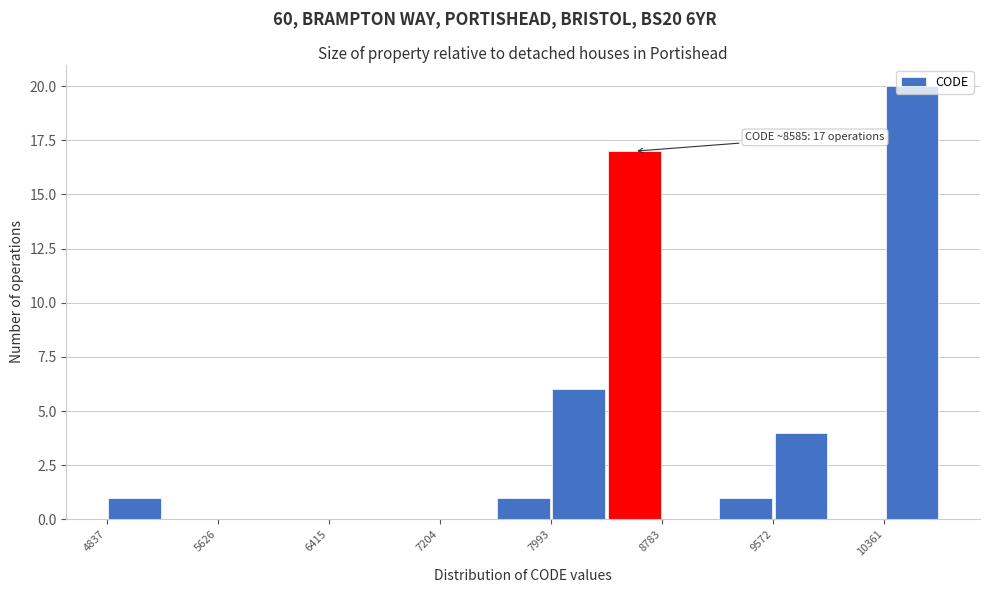

Read against the x-axis, roughly where is the centre of the tallest bar?

10600